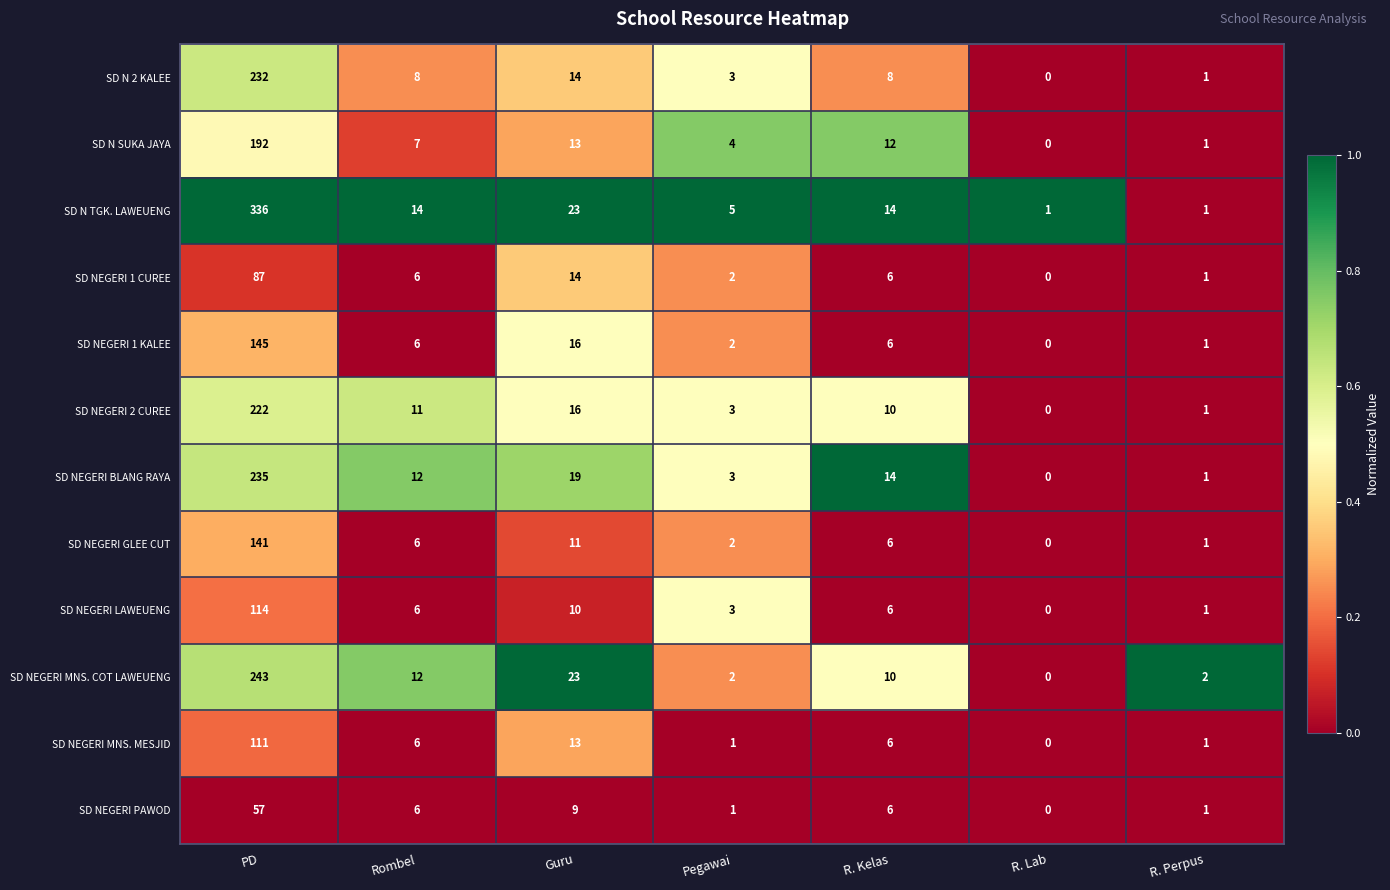

Between R. Kelas and R. Lab, which series saw the biggest shift?

SD NEGERI BLANG RAYA